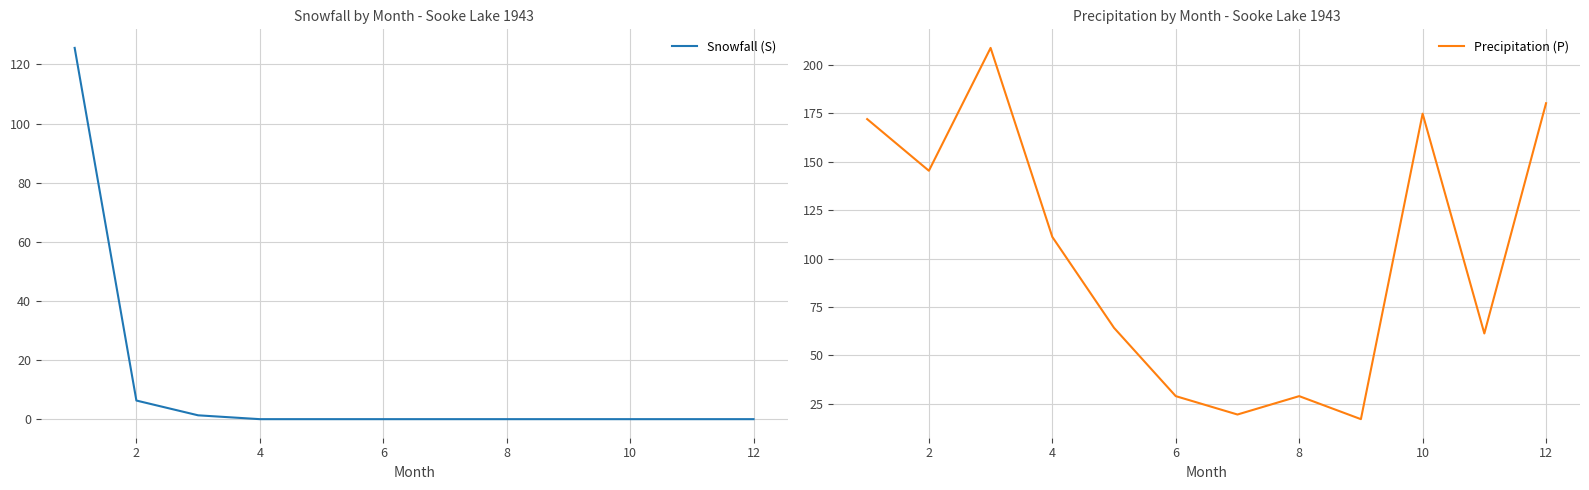

Read the Precipitation (P) value at 10.

174.9